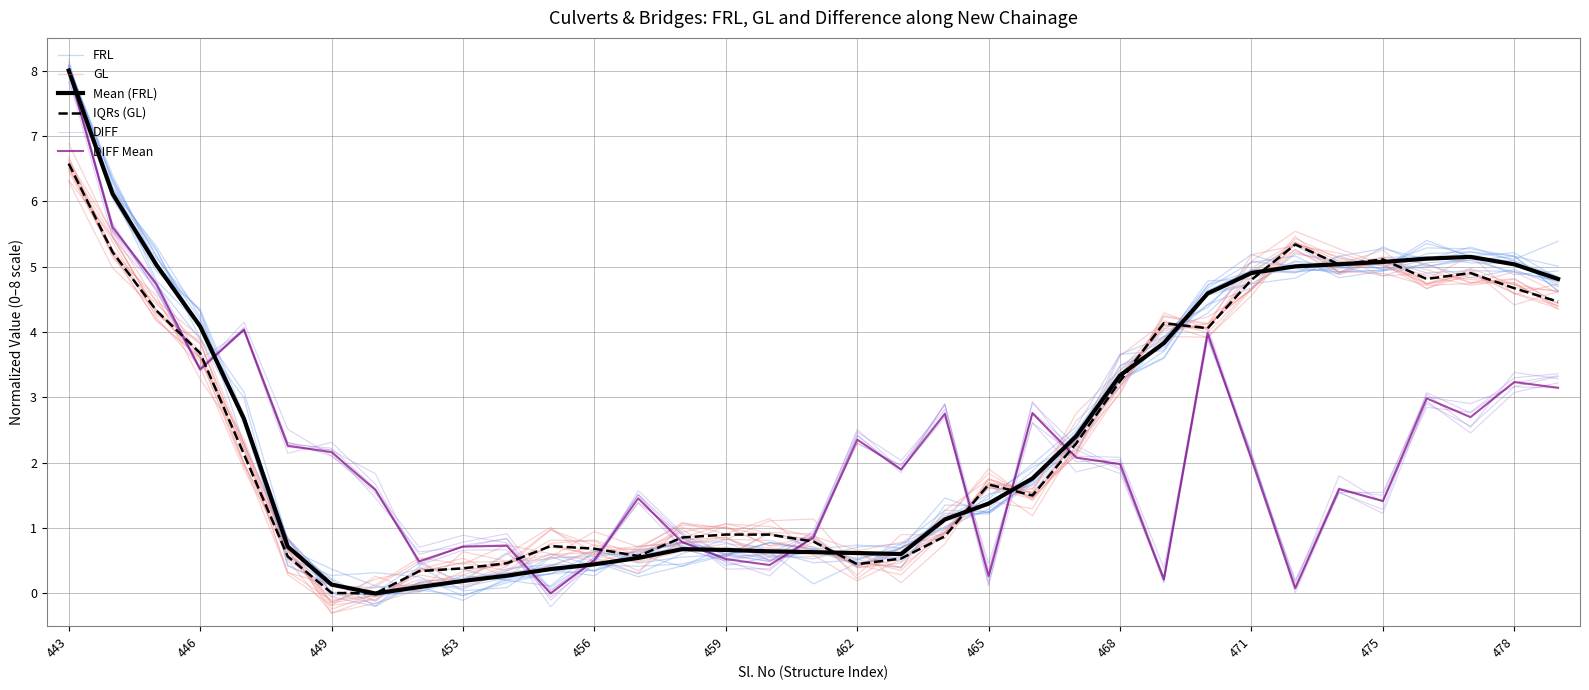

How many distinct data groups are displayed?

6